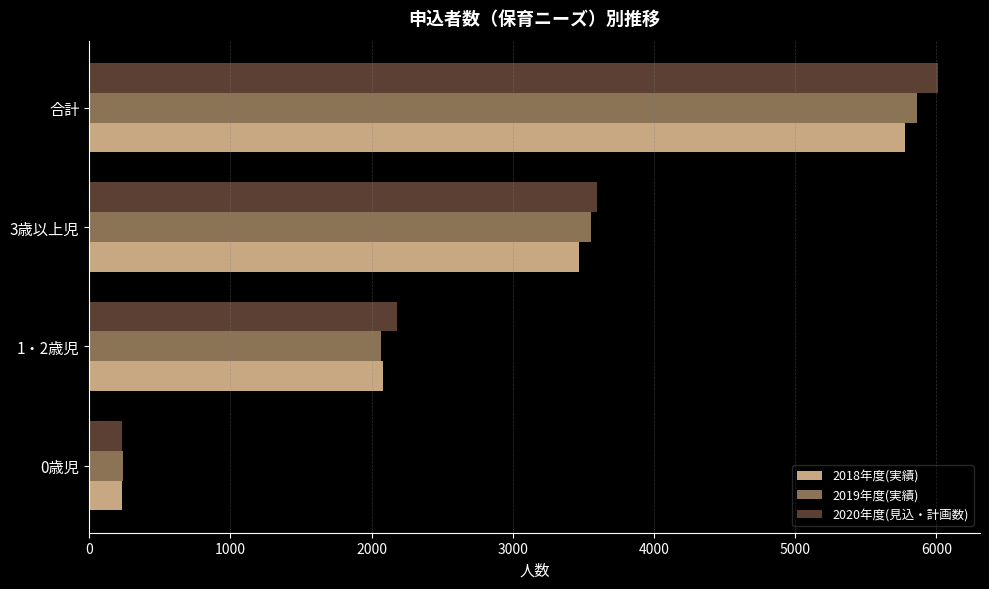

The value of 2019年度(実績) at 0歳児 is 241. True or false?

True